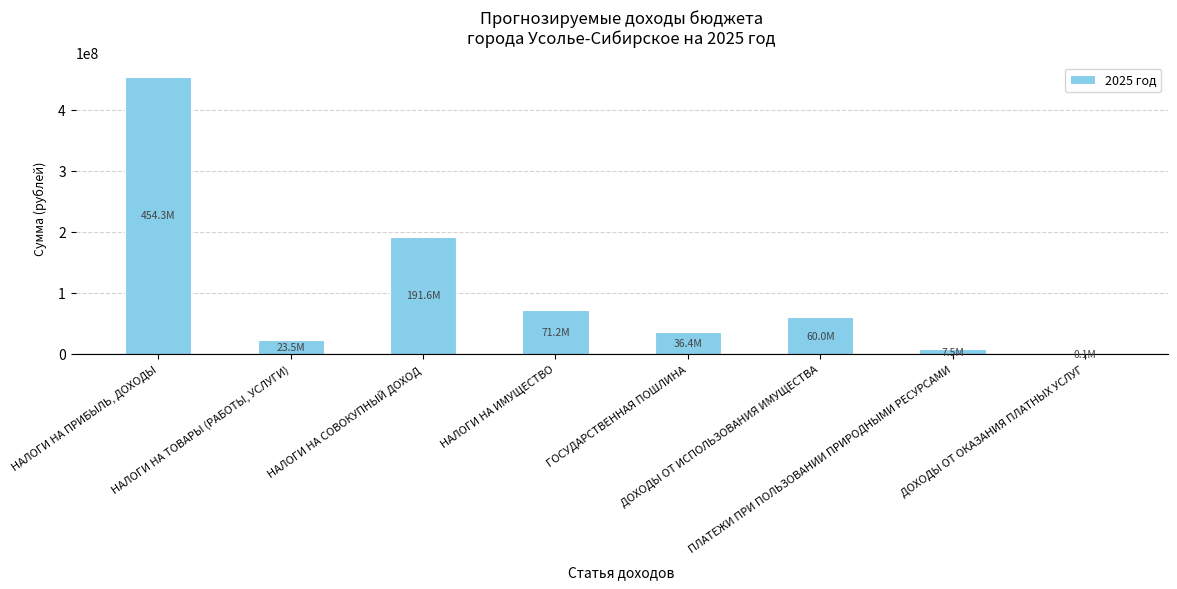

What is the greatest value displayed?

454325250.9